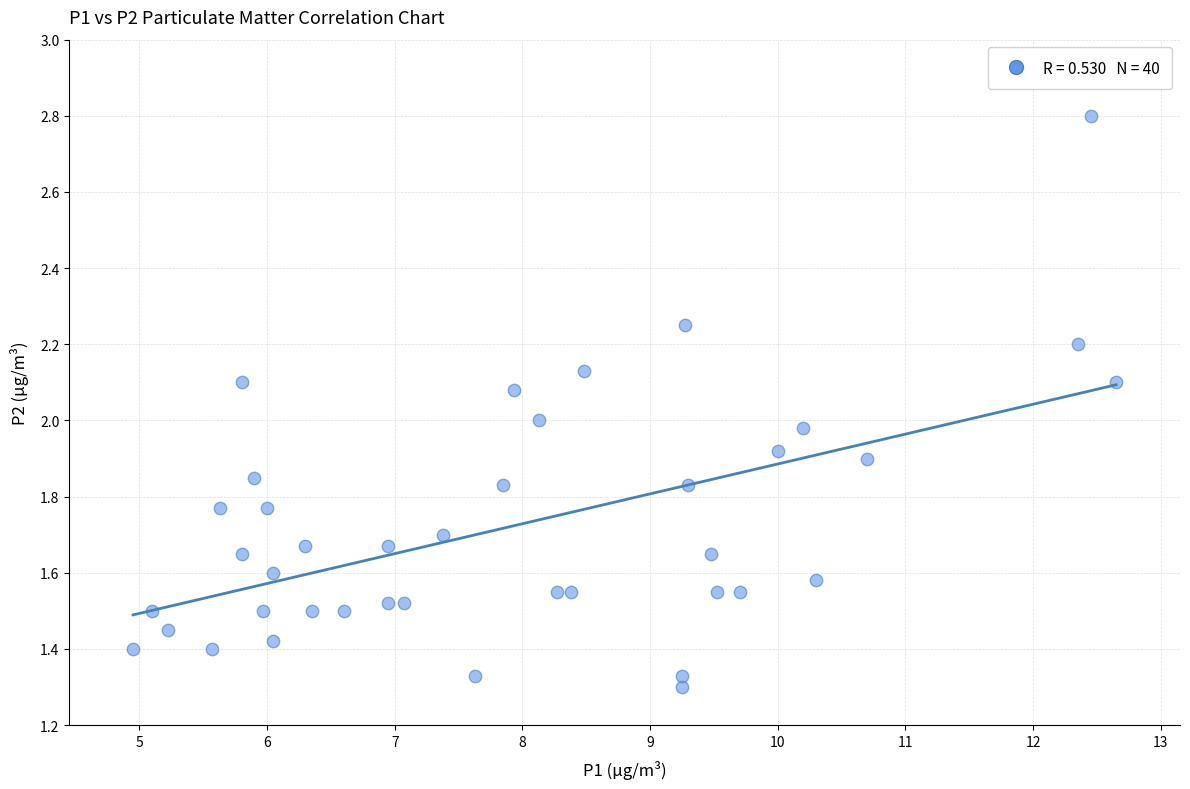

What is the range of X values (max minus min)?

7.7